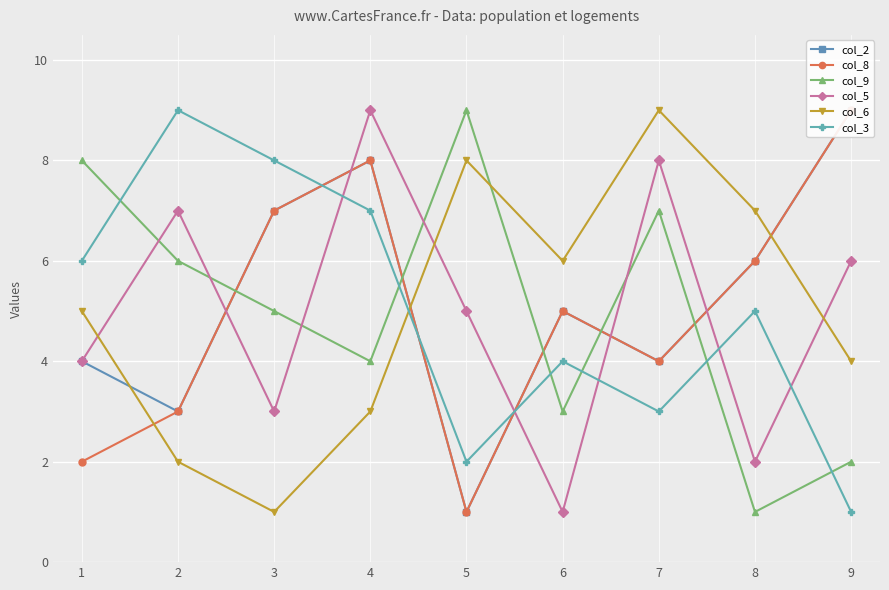

Is it true that col_2 equals 2 at 1?

False